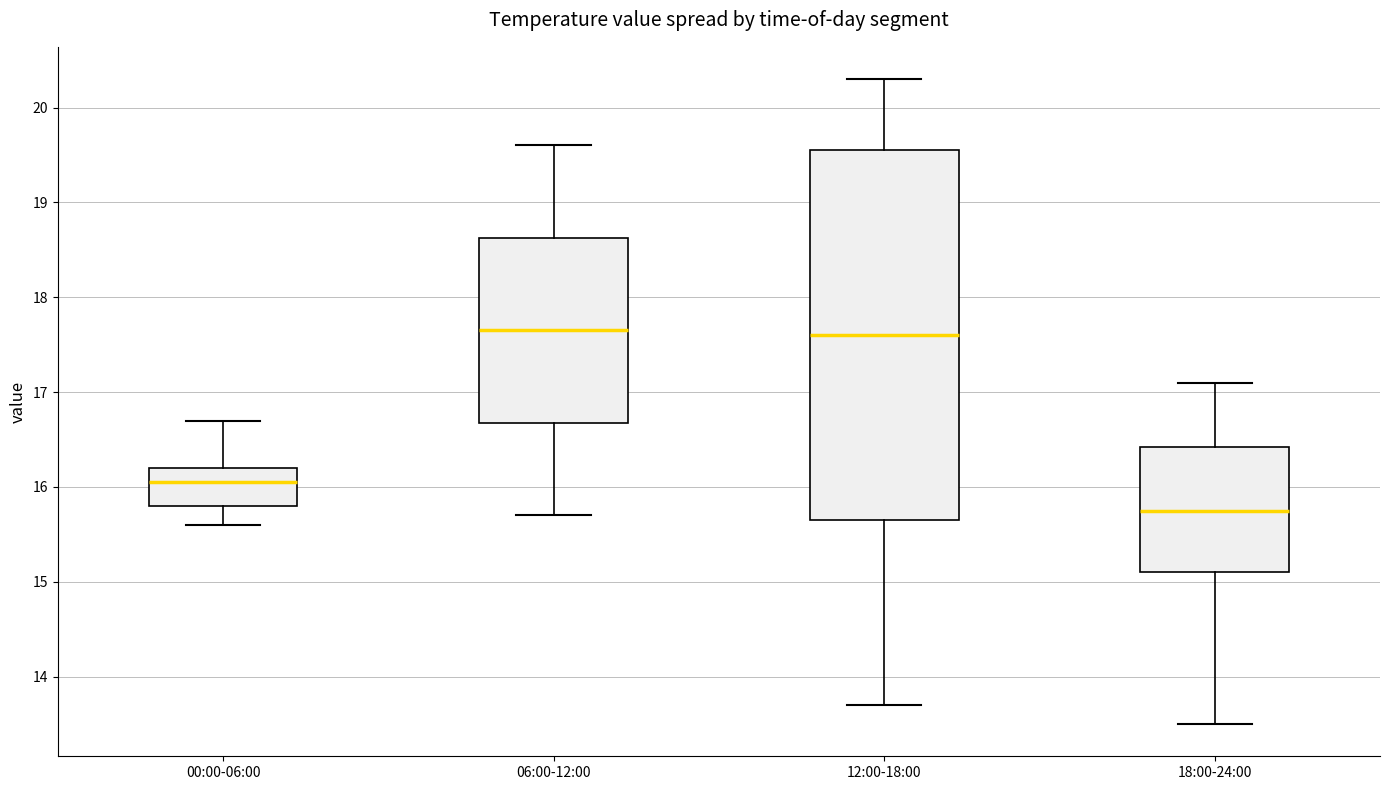

Where does the median line of the box for 00:00-06:00 sit on the y-axis? The values are not printed on the chart, so give them approximately, as read against the axis.

16.1